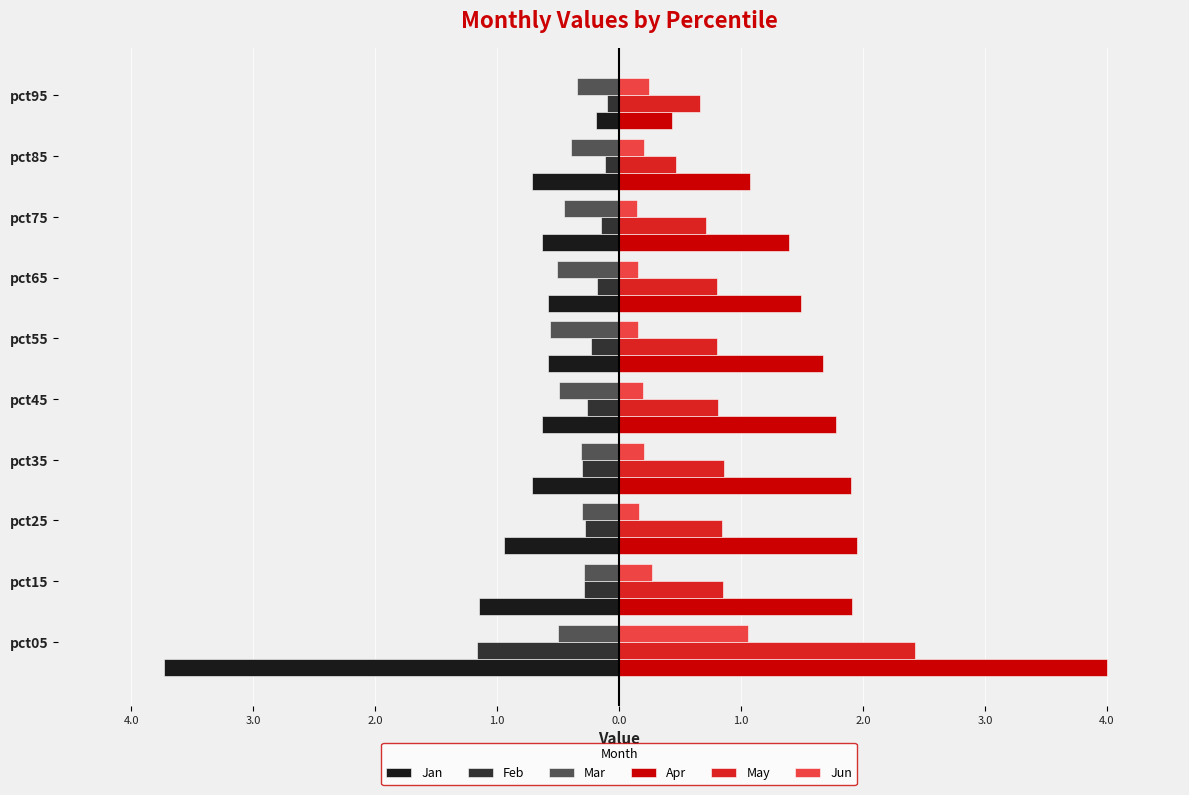

What are all the series names shown in the legend?

Jan, Feb, Mar, Apr, May, Jun